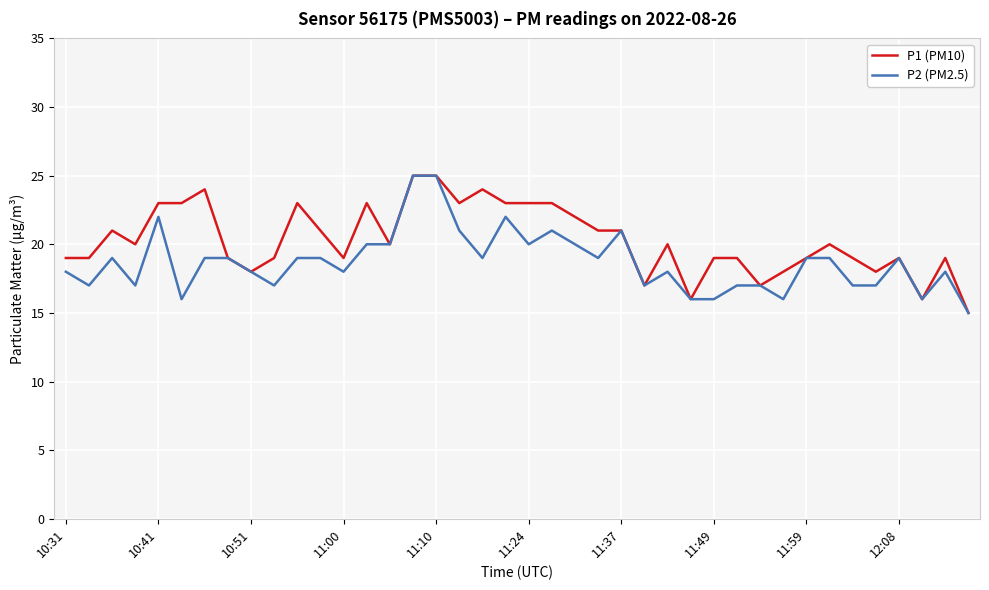

Rank the series by their average value, from lowest to highest.

P2 (PM2.5), P1 (PM10)